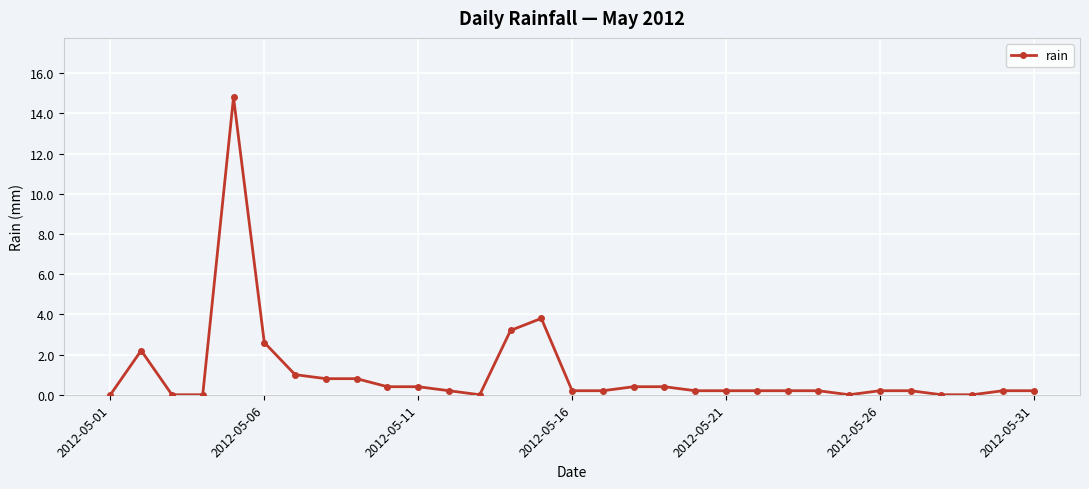

True or false: the data has more than 2 interior local peaks.

True